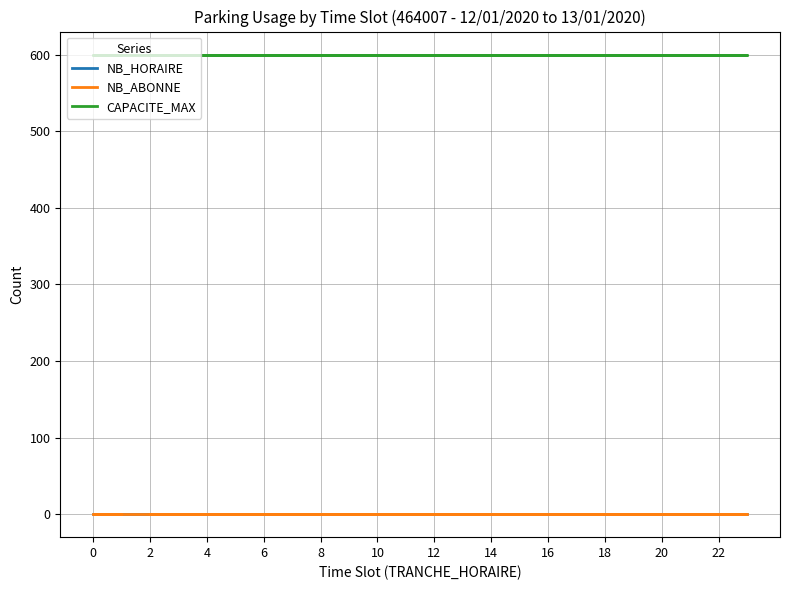

Which label corresponds to the smallest value in the chart?

2